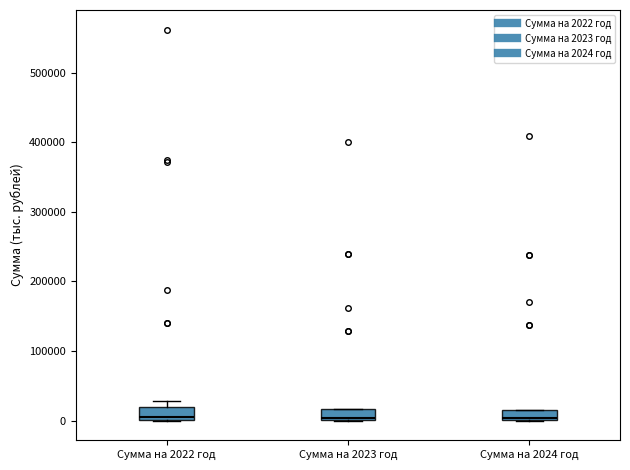

Where is the upper edge of the box for Сумма на 2023 год on the y-axis? The values are not printed on the chart, so give them approximately, as read against the axis.

20000